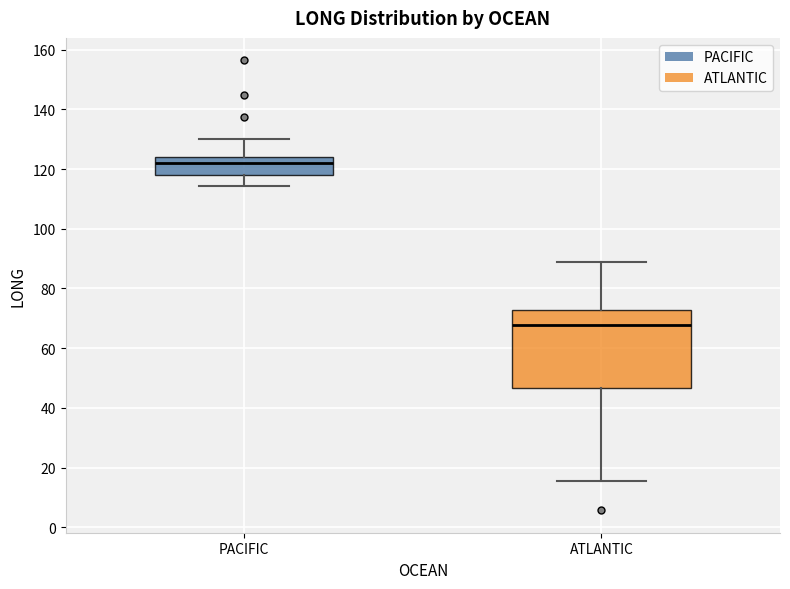

Where is the lower edge of the box for PACIFIC on the y-axis? The values are not printed on the chart, so give them approximately, as read against the axis.

118